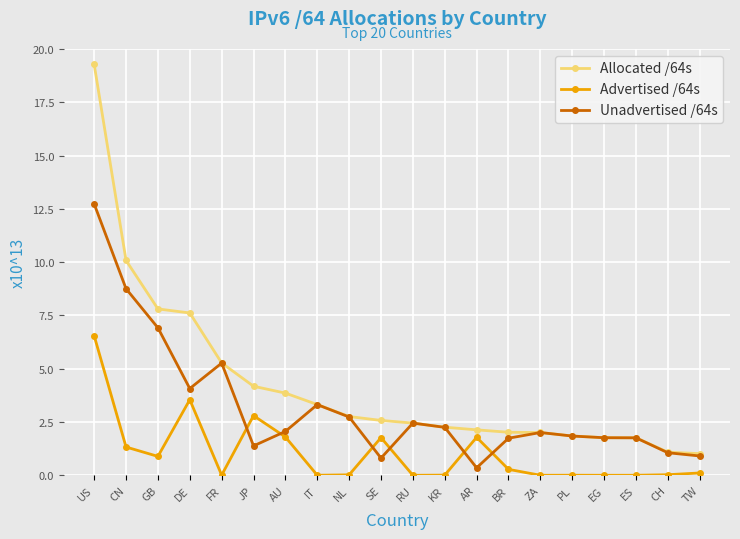

What position from the right is AU?

14